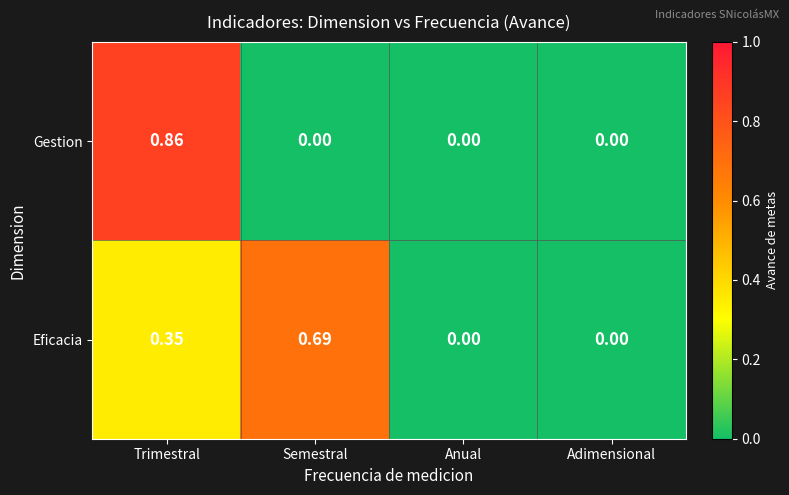

List the series in order of their overall mean, lowest first.

Gestion, Eficacia